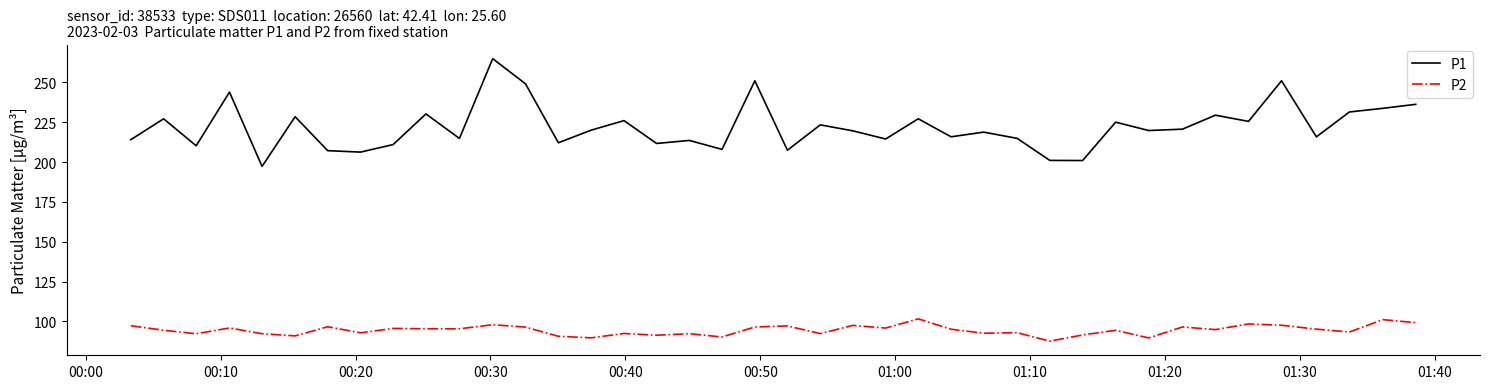

In P2, how many points are higher than both neighbors (excluding endpoints)?

14